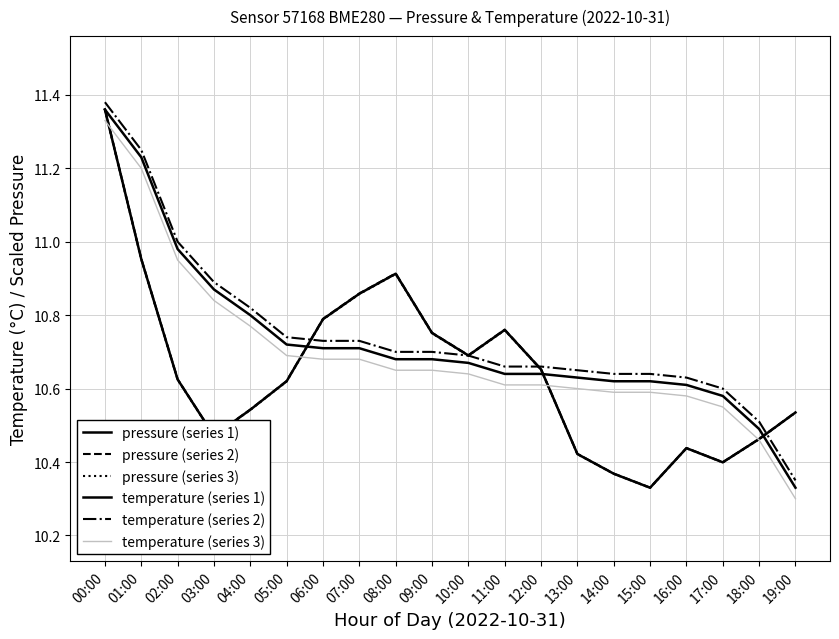

Does the chart display data point markers on the line(s)?

No